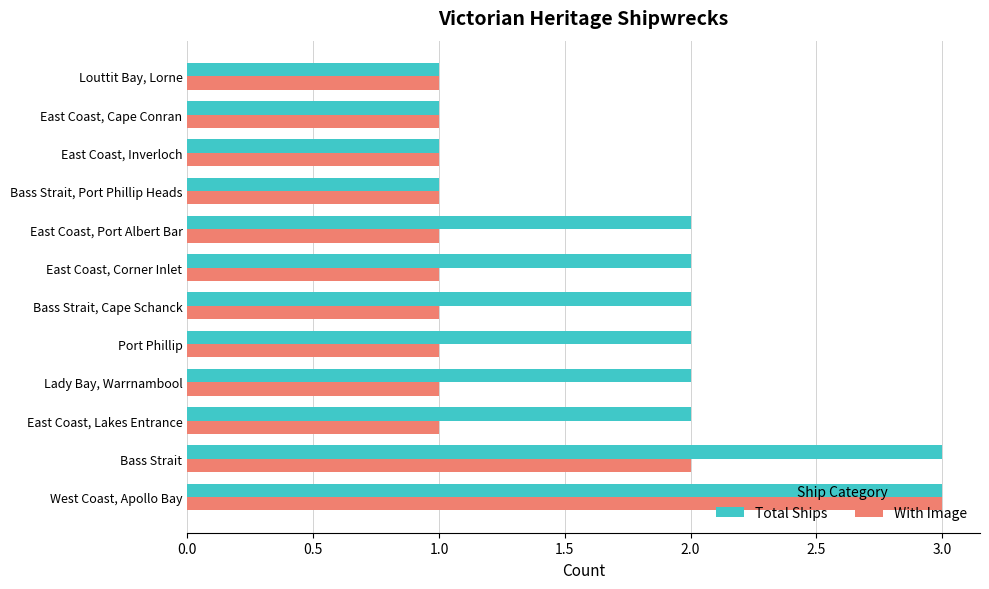

Between East Coast, Lakes Entrance and Bass Strait, Port Phillip Heads, which series saw the biggest shift?

Total Ships